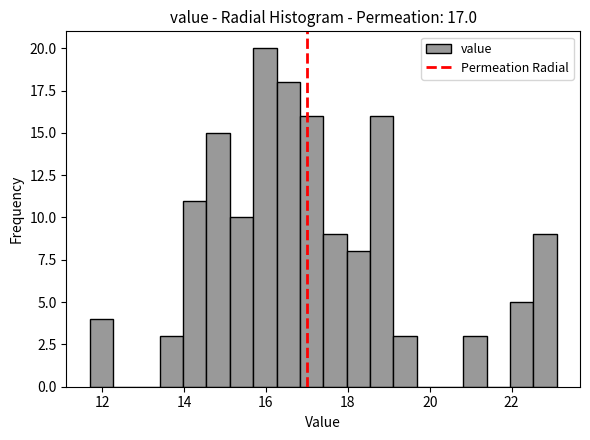

Around what value on the x-axis is the tallest bar? Give the approximate position of its centre, as read against the axis.

16.0